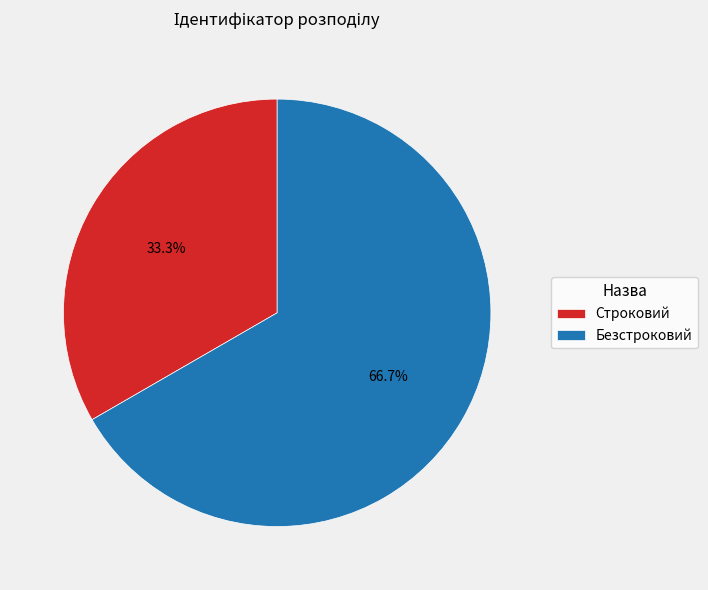

Which slice is the largest?

Безстроковий